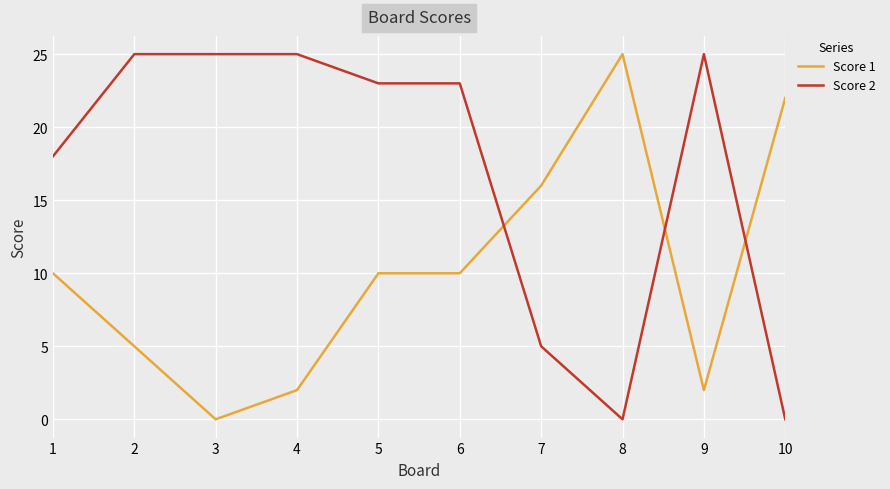

Reading right to left, what are all the values shown in this chart?

Score 1: 10=22	9=2	8=25	7=16	6=10	5=10	4=2	3=0	2=5	1=10
Score 2: 10=0	9=25	8=0	7=5	6=23	5=23	4=25	3=25	2=25	1=18